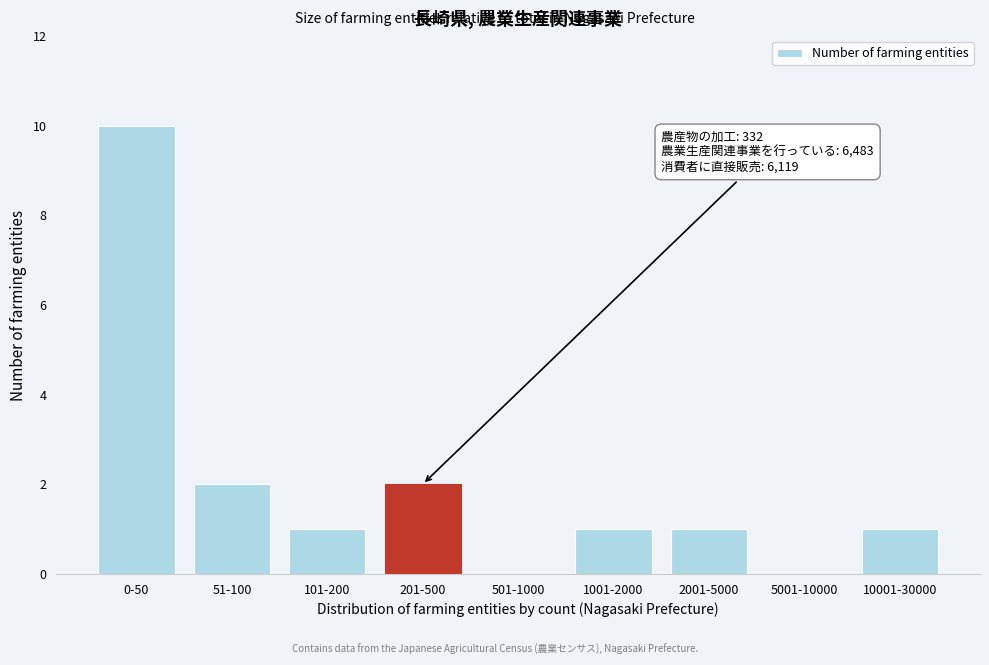

Reading right to left, list all the values displayed in this chart.

10001-30000=1	5001-10000=0	2001-5000=1	1001-2000=1	501-1000=0	201-500=2	101-200=1	51-100=2	0-50=10